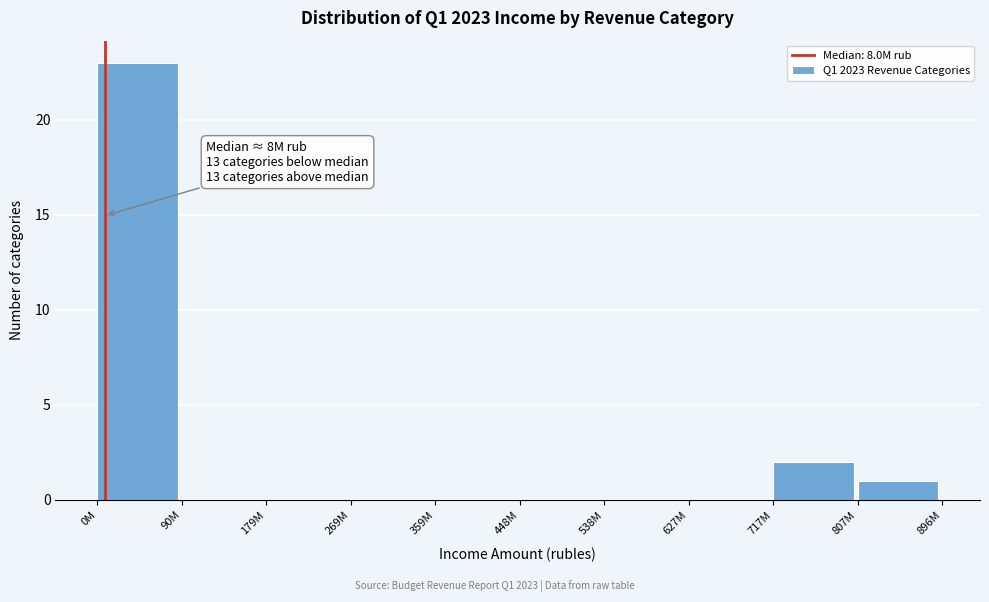

Reading left to right, what are all the values shown in this chart?

0M=23	90M=0	179M=0	269M=0	359M=0	448M=0	538M=0	627M=0	717M=2	807M=1